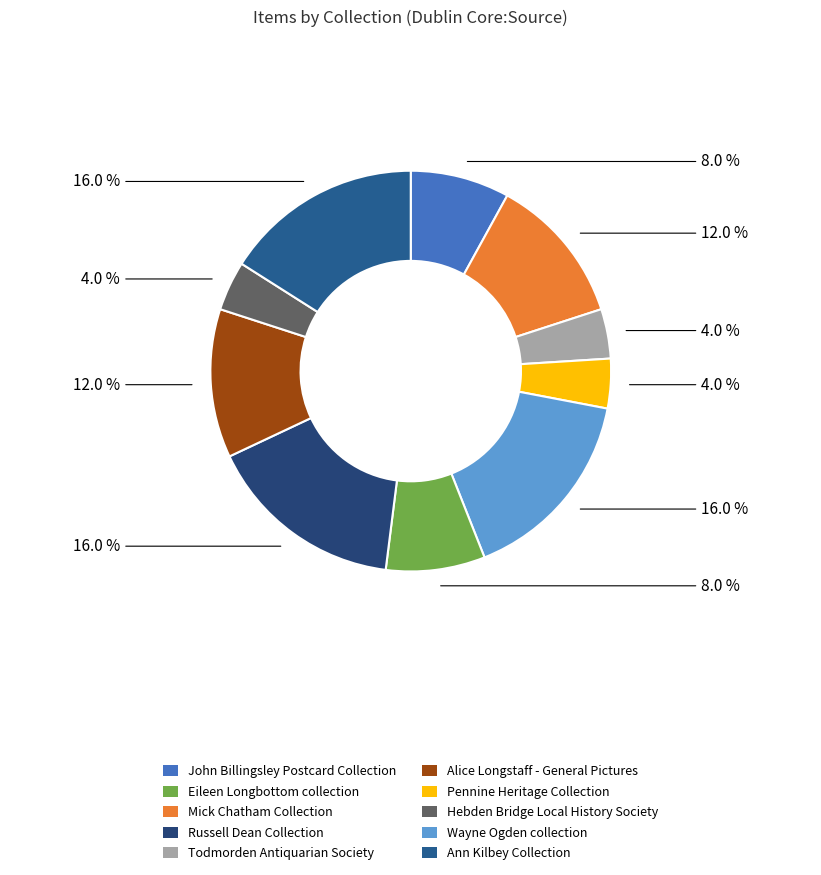

How many slices are in this pie chart?

10